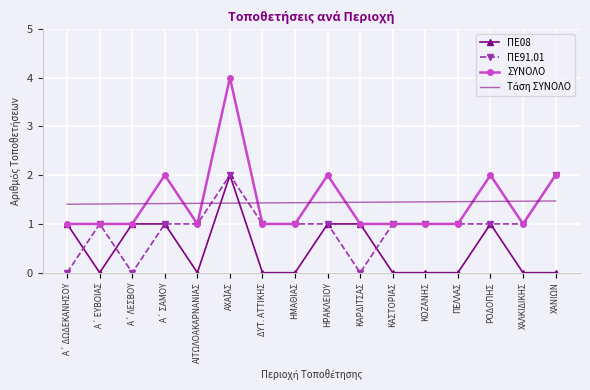

What position from the right is ΚΟΖΑΝΗΣ?

5